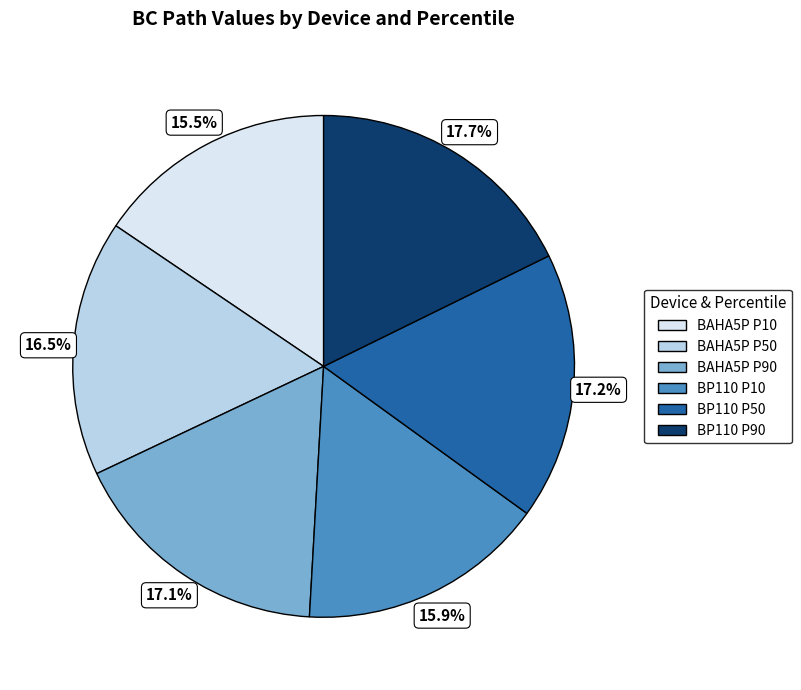

Count the number of slices in the pie.

6